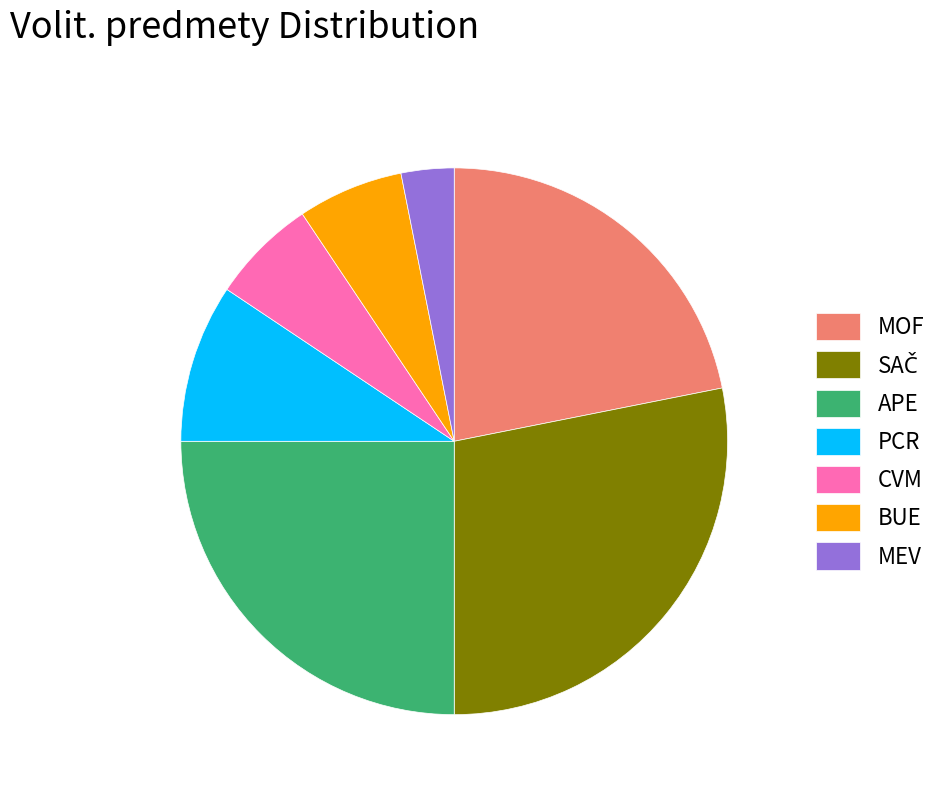

Which category has the smallest portion of the pie?

MEV